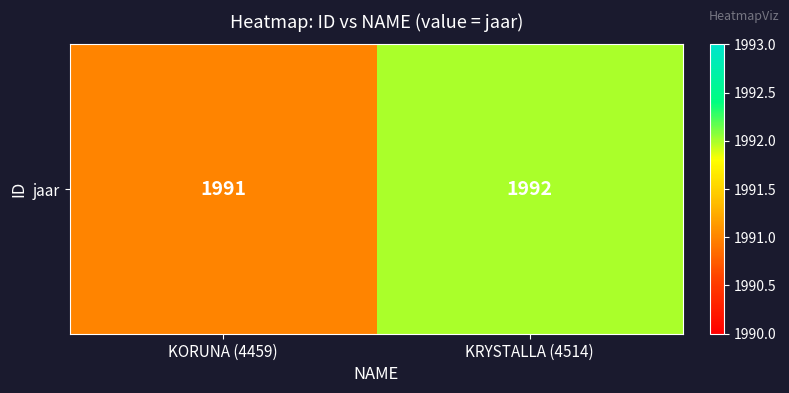

What is the change in value from KORUNA (4459) to KRYSTALLA (4514)?

+1